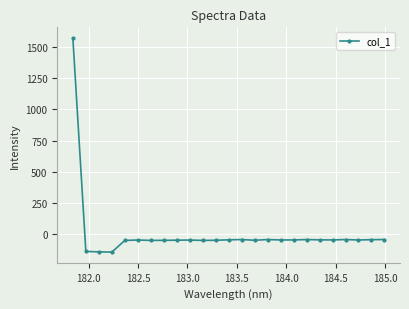

True or false: the data has more than 0 interior local peaks.

True